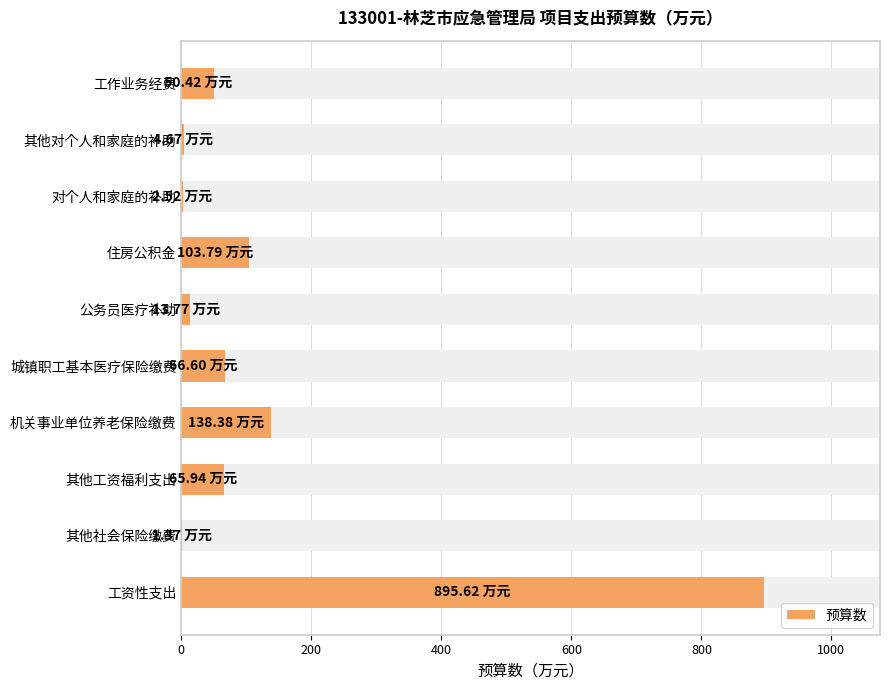

Reading right to left, extract all data points from this chart.

50.4	4.7	2.5	103.8	13.8	66.6	138.4	65.9	1.4	895.6